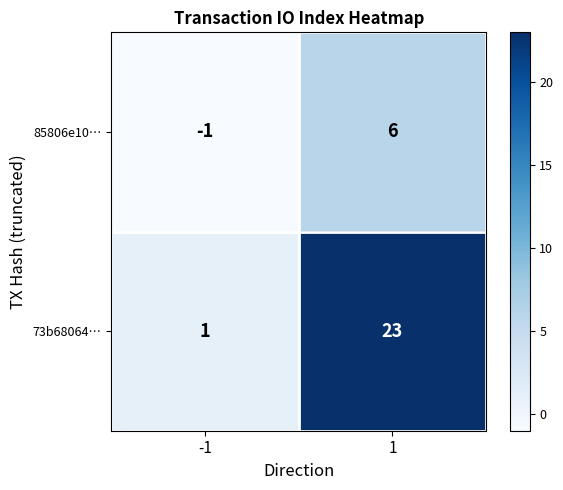

At how many categories does at least one series exceed 22?

1